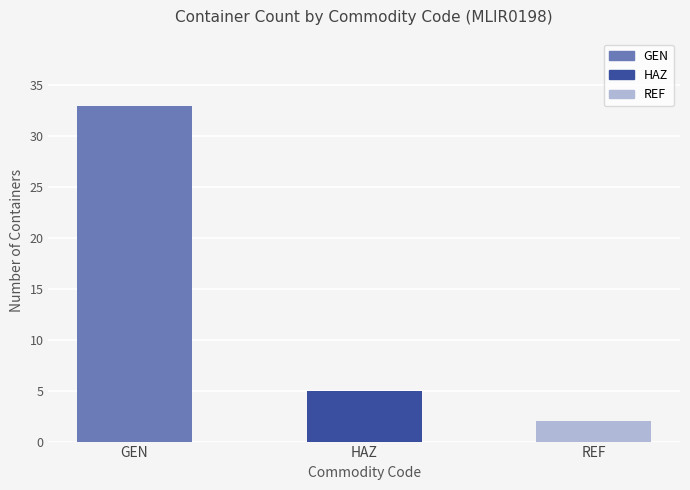

Reading left to right, transcribe all the data shown in this chart.

GEN=33	HAZ=5	REF=2